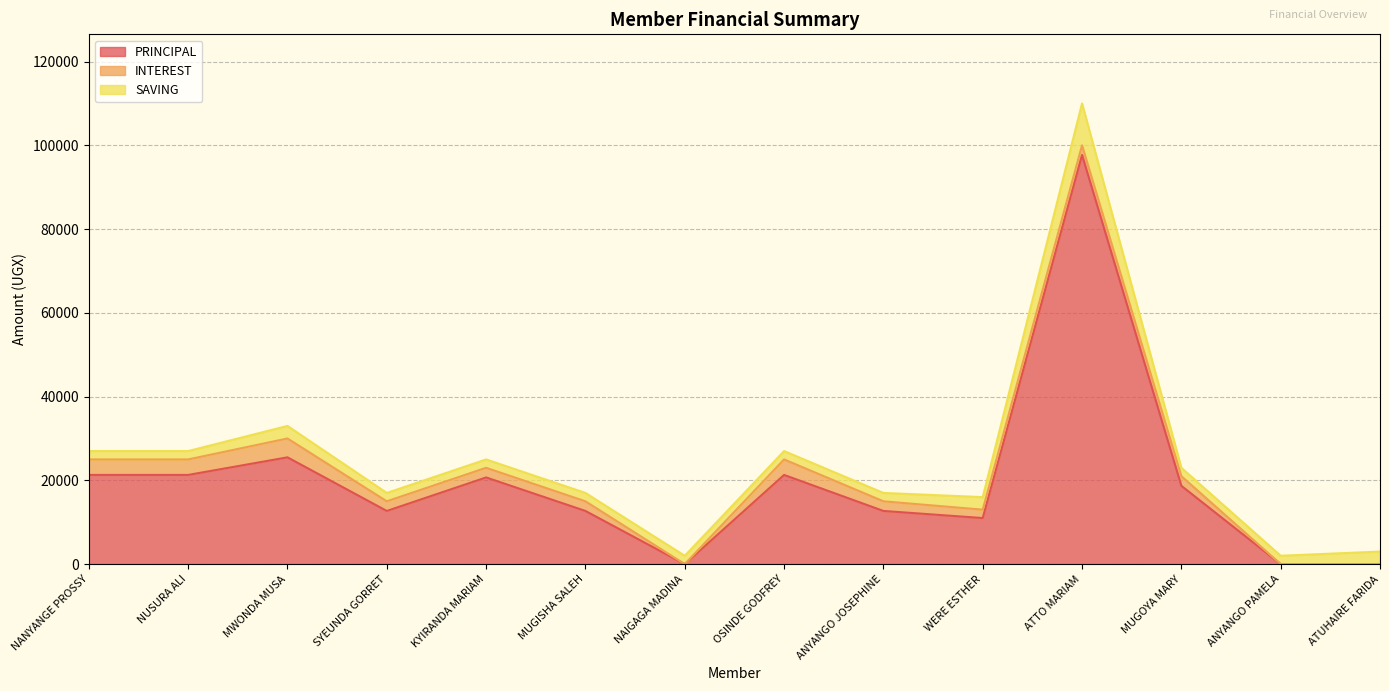

Read the PRINCIPAL value at NUSURA ALI, to the nearest 50.

21300